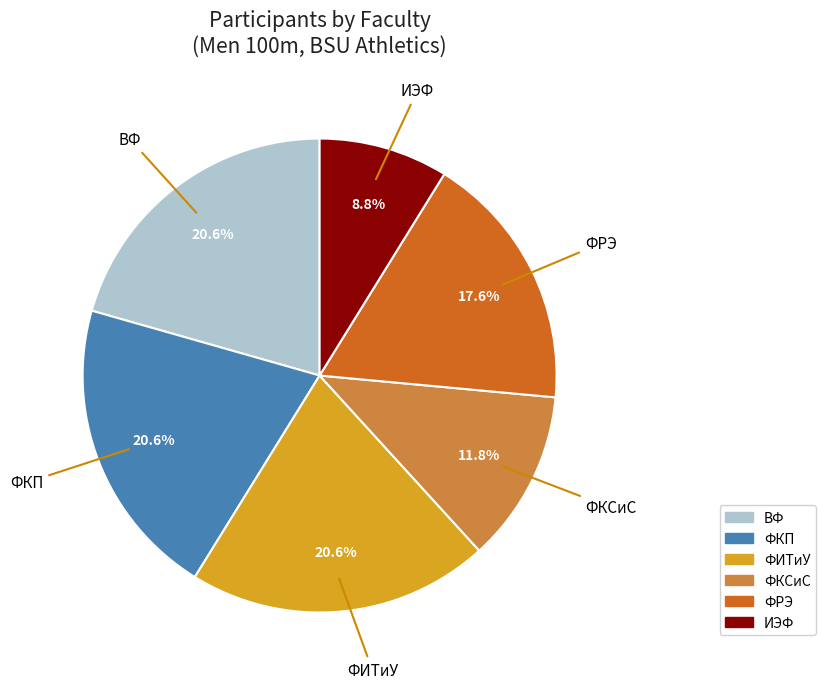

To the nearest percent, what is the average slice percentage?

17%